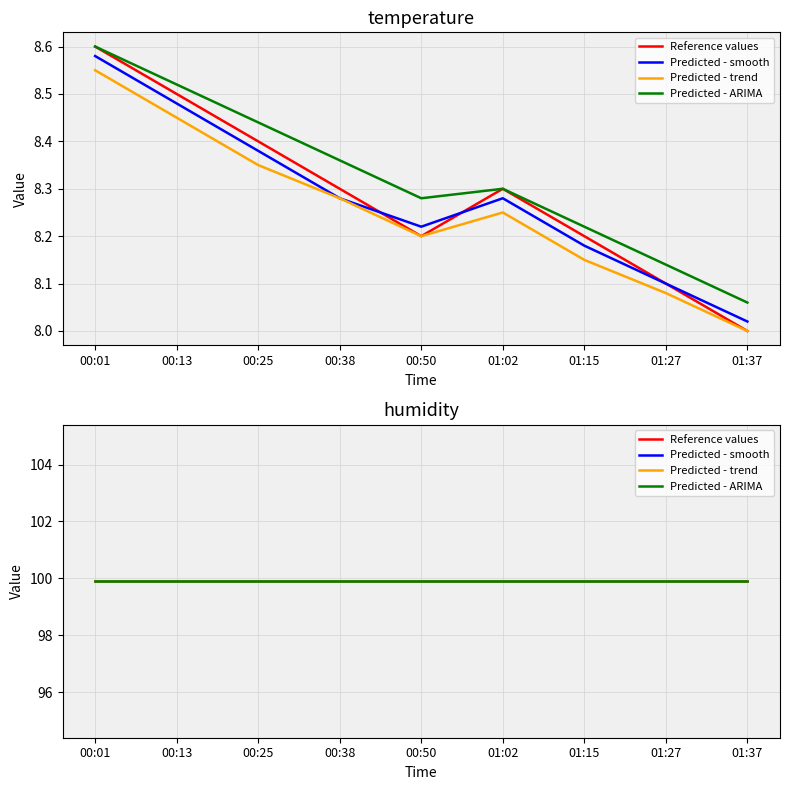

Is it true that temperature equals 8.2 at 00:45?

True